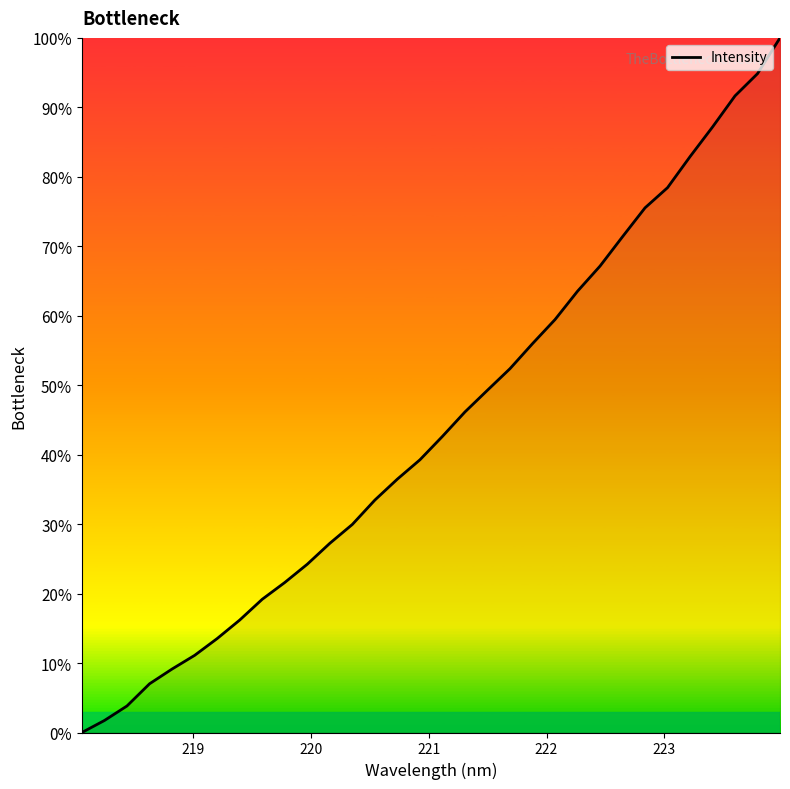

What is the maximum value shown in the chart?

100.0